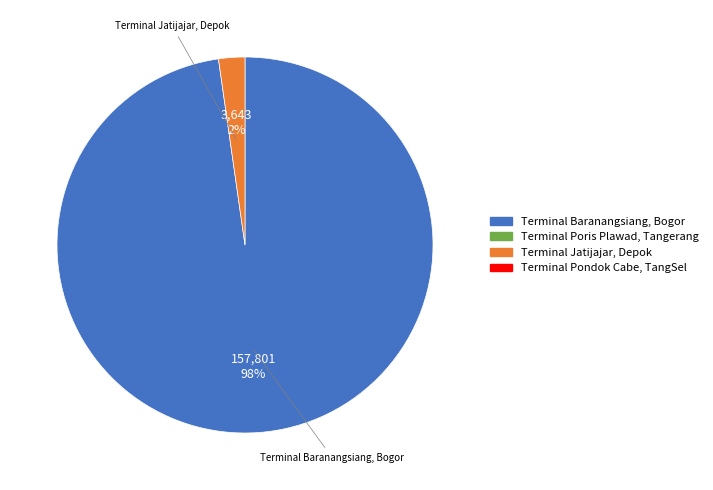

Does any single category account for the majority?

Yes